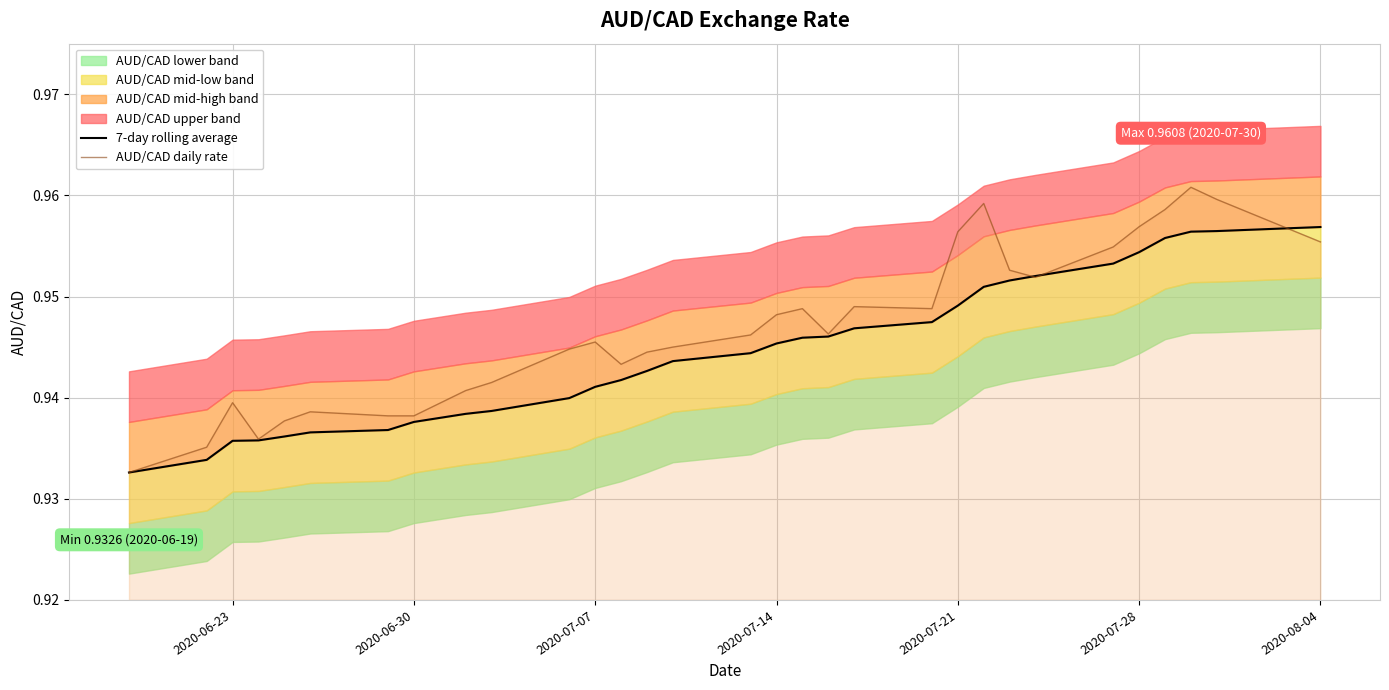

Is it true that 7-day rolling average equals 0.6 at 2020-07-14?

False